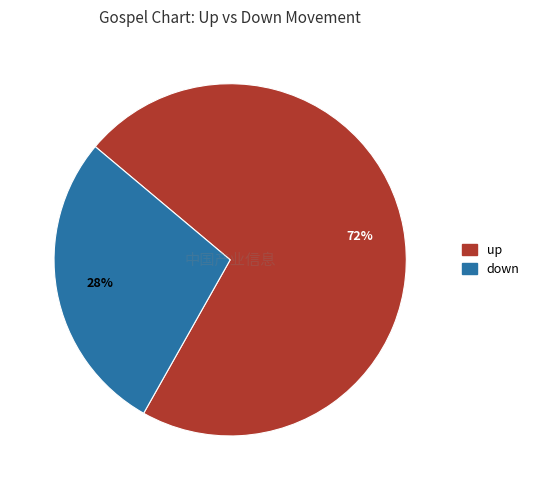

What is the majority slice?

up